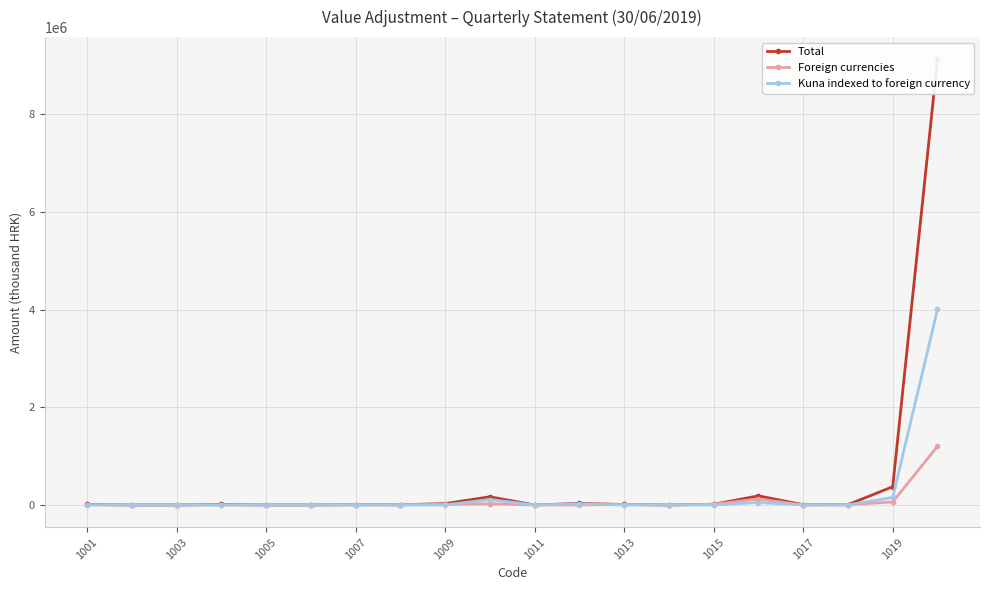

What is the highest value of the Foreign currencies series?

1200134